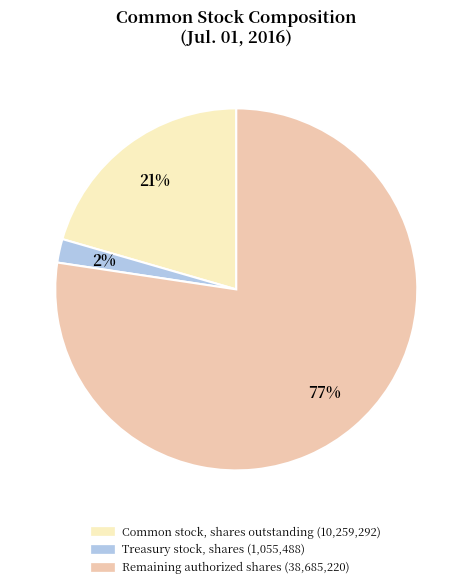

The Common stock, shares outstanding (10,259,292) slice represents 11% of the pie. True or false?

False